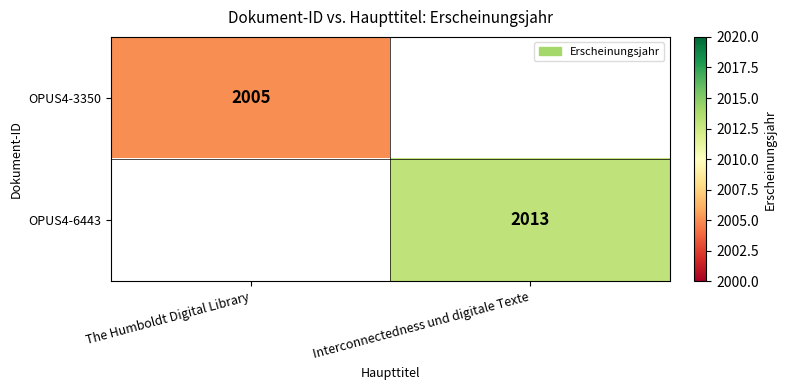

Is it true that OPUS4-3350 equals 2679.5 at The Humboldt Digital Library?

False